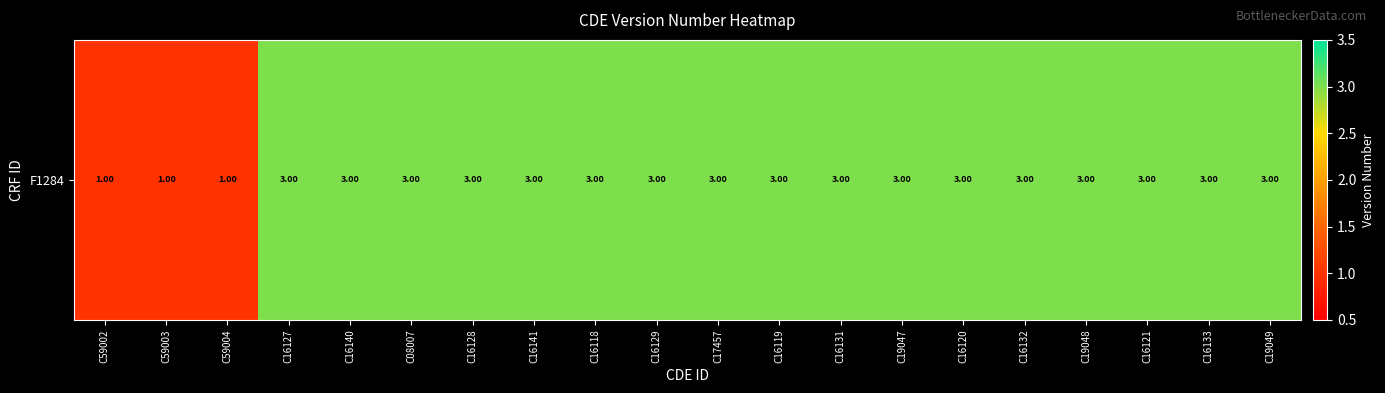

Between C08007 and C16128, which is larger?

C08007